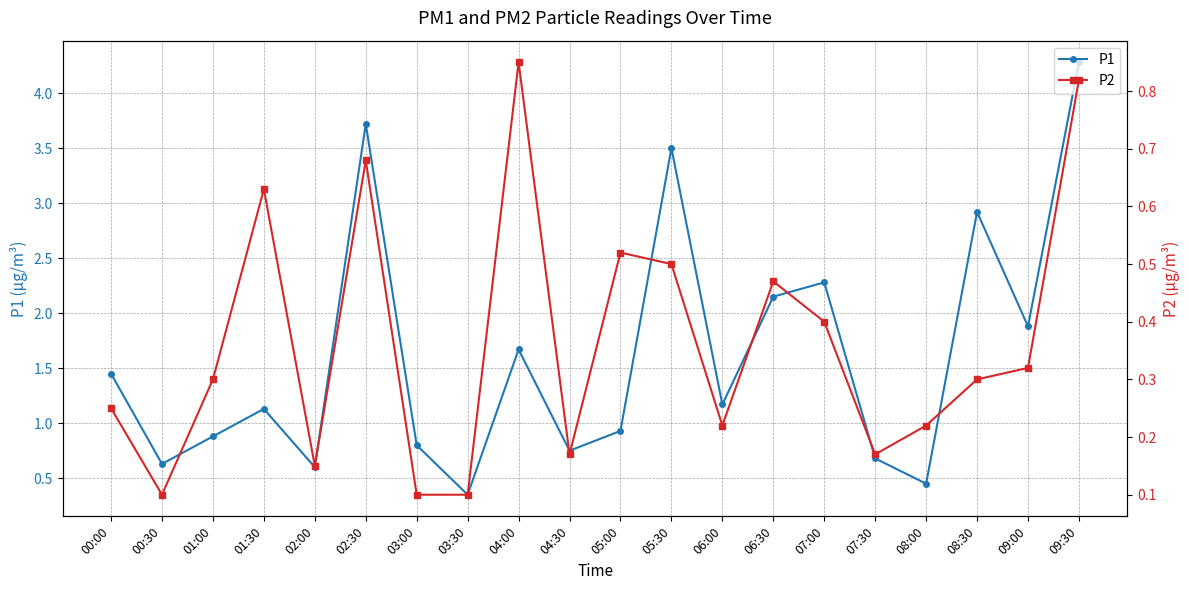

What is the spread (max minus min) of values at 09:00?

1.6